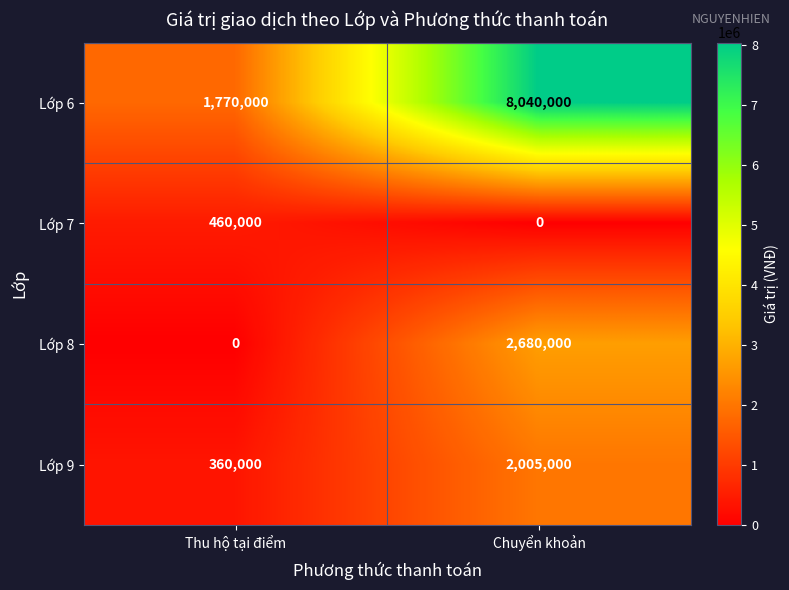

Reading left to right, transcribe all the data shown in this chart.

Lớp 6: Thu hộ tại điểm=1770000	Chuyển khoản=8040000
Lớp 7: Thu hộ tại điểm=460000	Chuyển khoản=0
Lớp 8: Thu hộ tại điểm=0	Chuyển khoản=2680000
Lớp 9: Thu hộ tại điểm=360000	Chuyển khoản=2005000